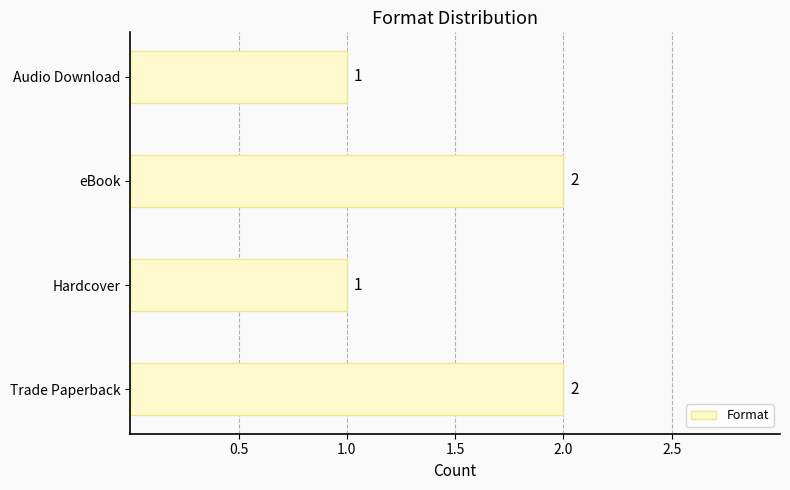

The value at eBook is 2. True or false?

True